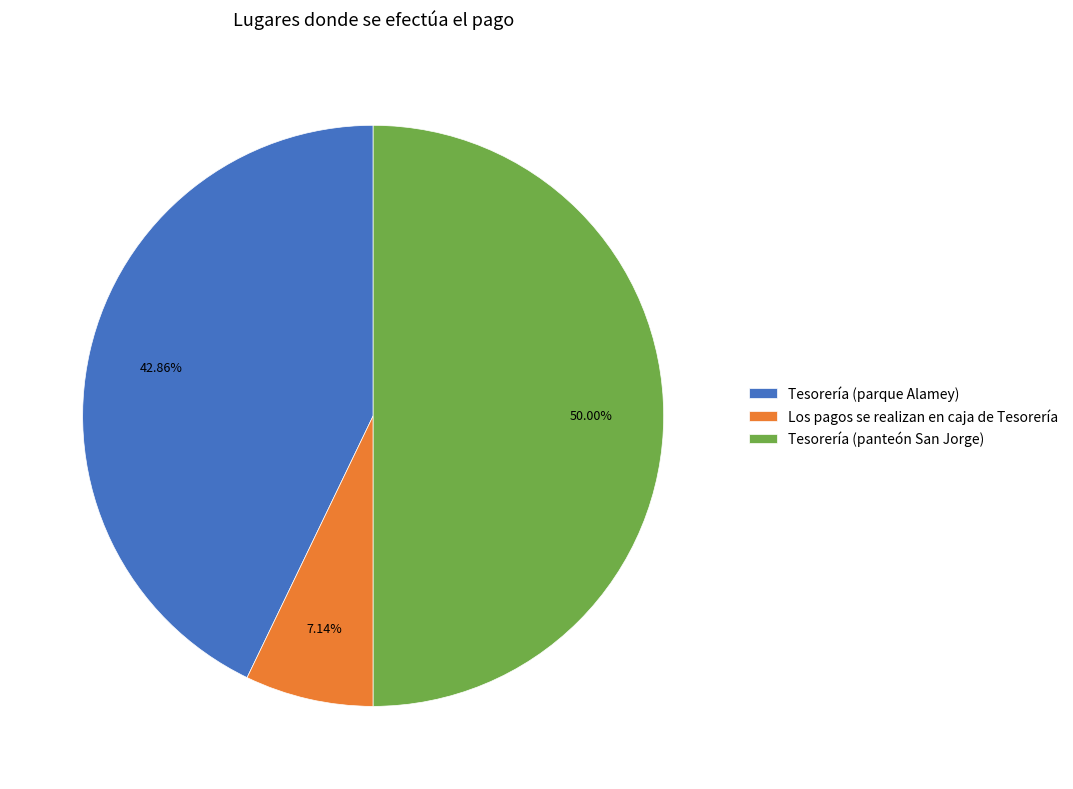

What percentage is the Los pagos se realizan en caja de Tesorería slice, to the nearest percent?

7%